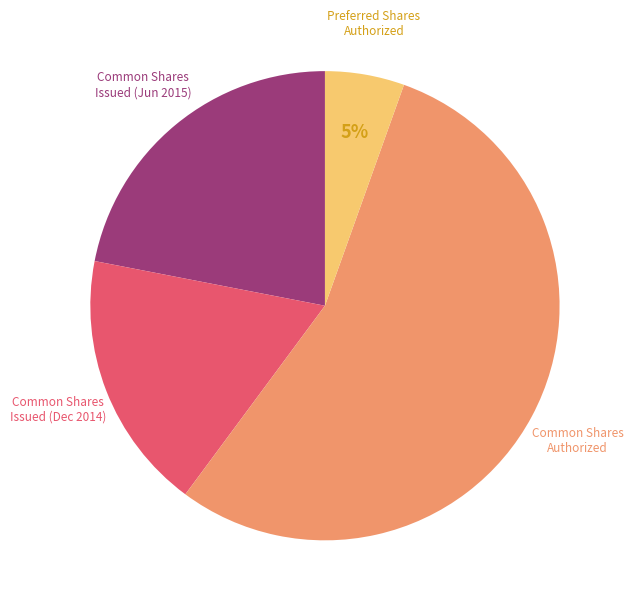

To the nearest percent, what is the average slice percentage?

25%